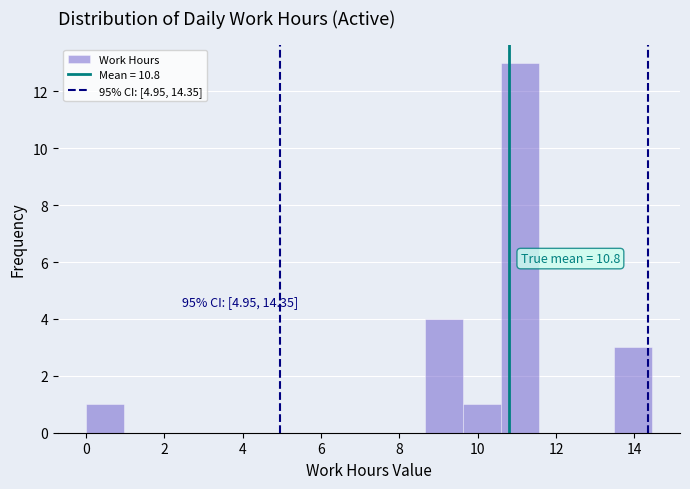

Over which range of the x-axis is the bar tallest?

10.6 to 11.6